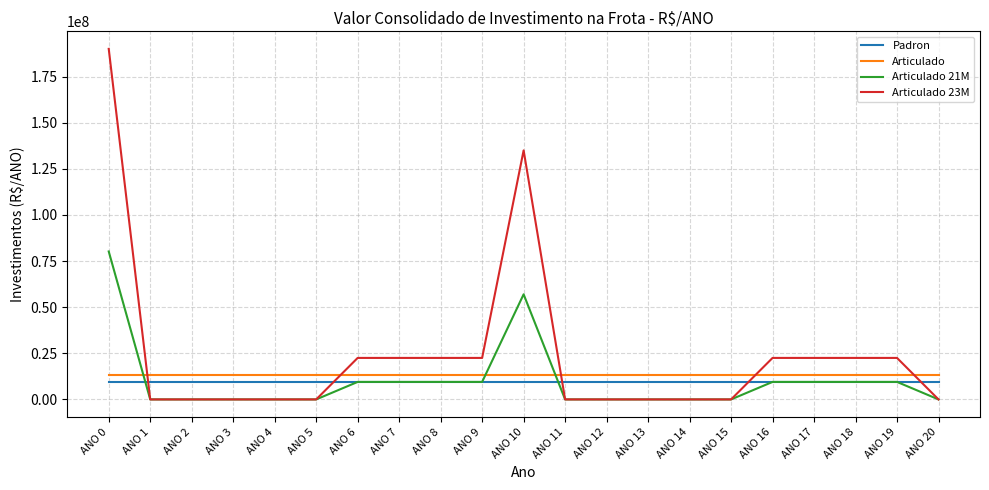

What are all the series names shown in the legend?

Padron, Articulado, Articulado 21M, Articulado 23M